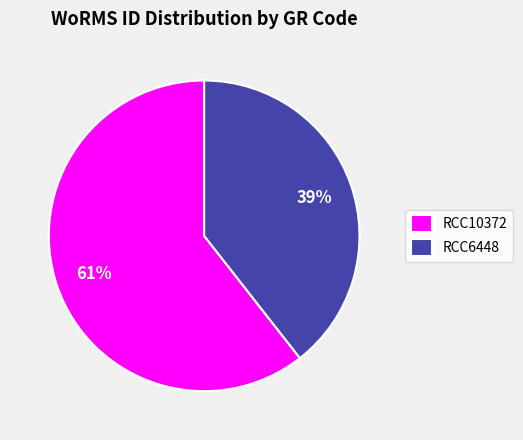

Between RCC6448 and RCC10372, which is larger?

RCC10372